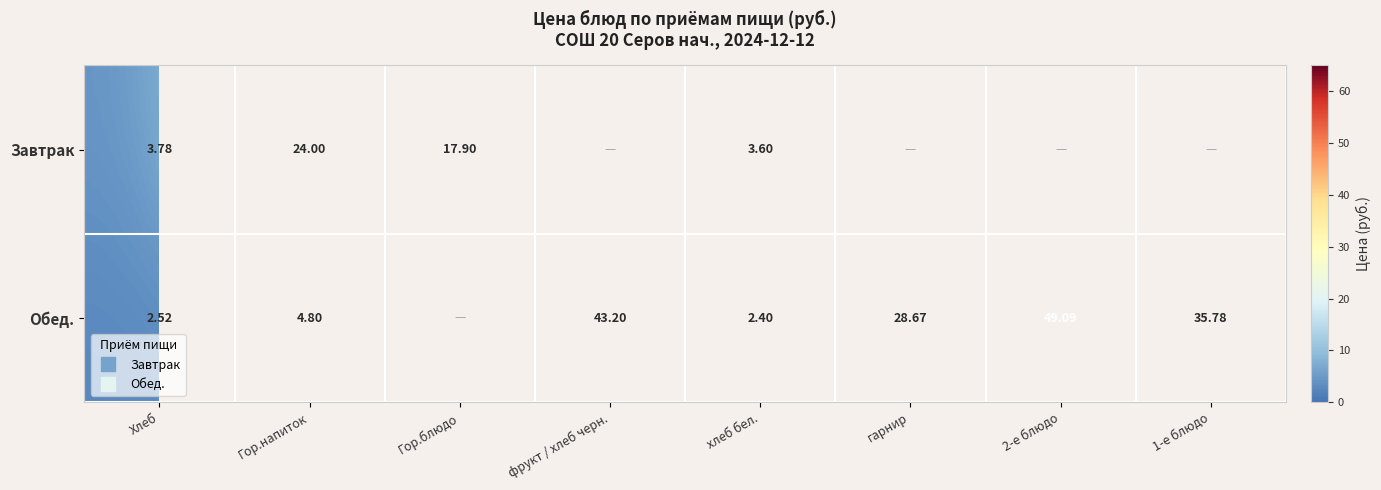

At which label is Завтрак closest to 13?

Гор.блюдо